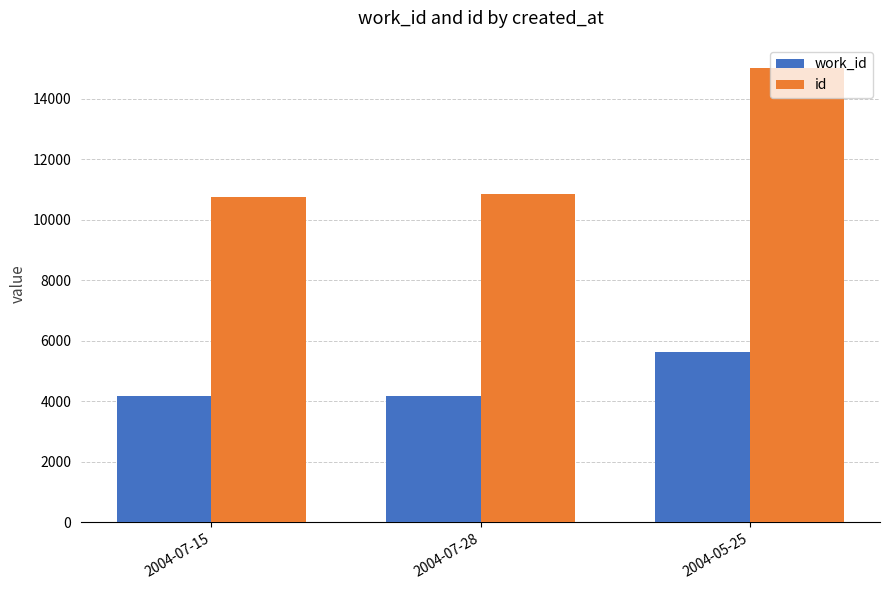

At how many categories does at least one series exceed 4933?

3